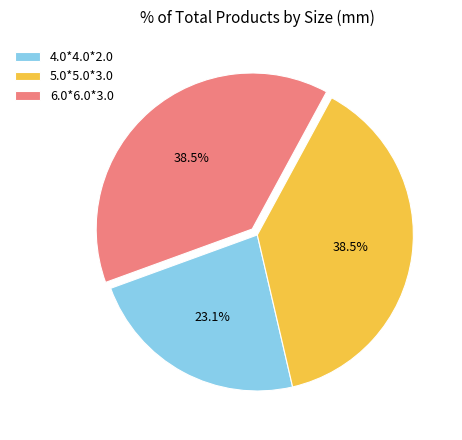

Is 6.0*6.0*3.0 the majority of the pie?

No